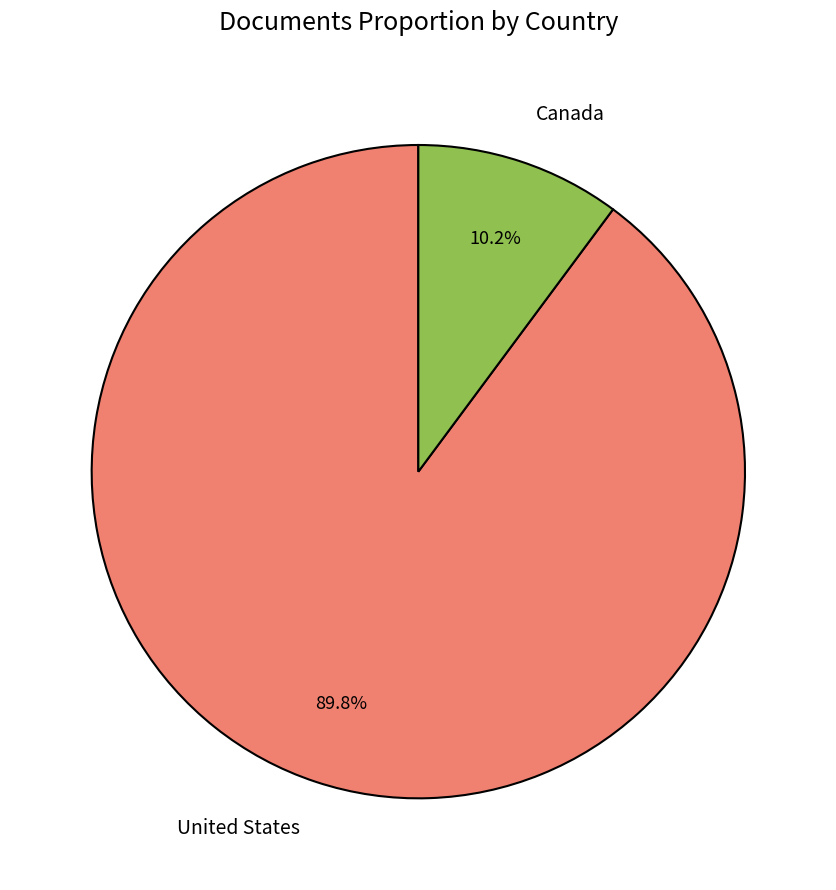

Is there a majority slice in this chart?

Yes